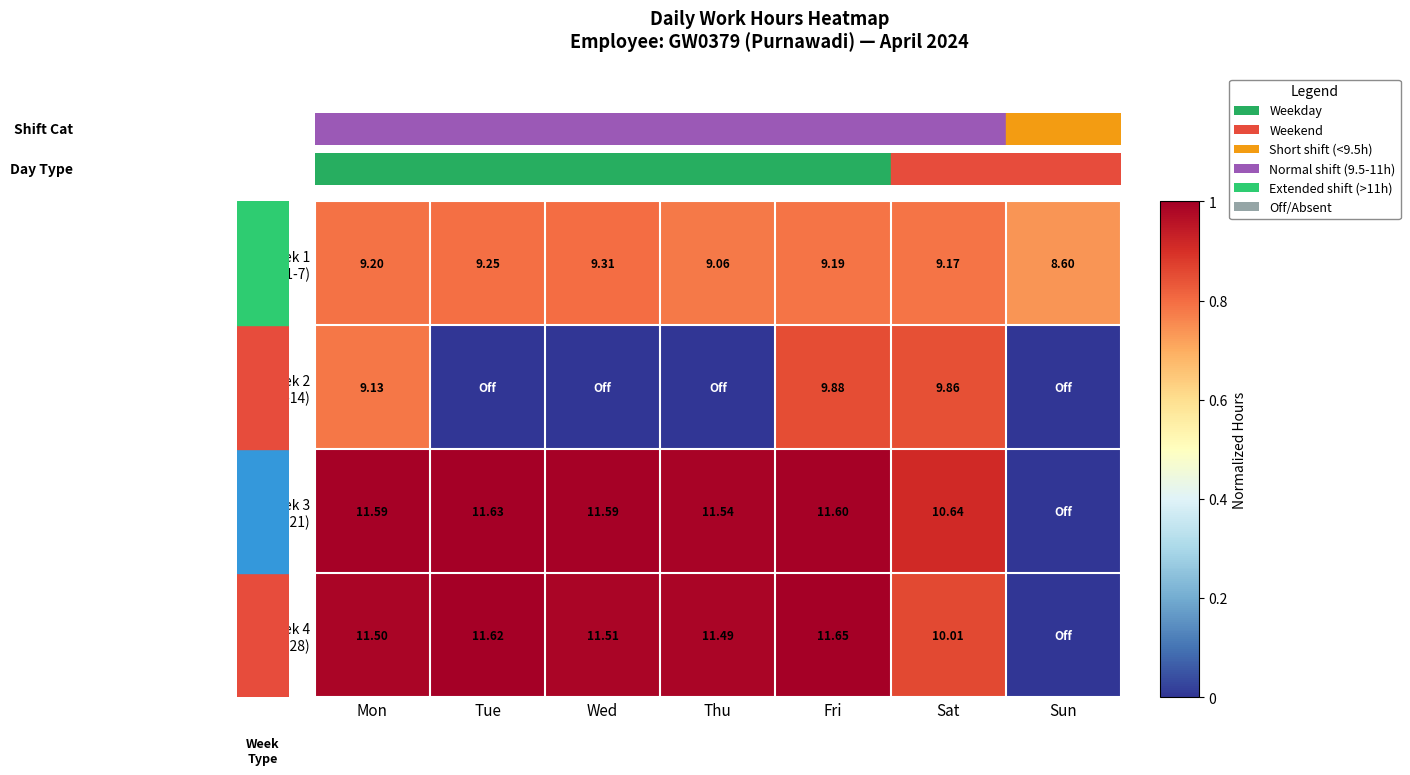

The value of Week 1 (Apr 1-7) at Mon is 0.8. True or false?

True